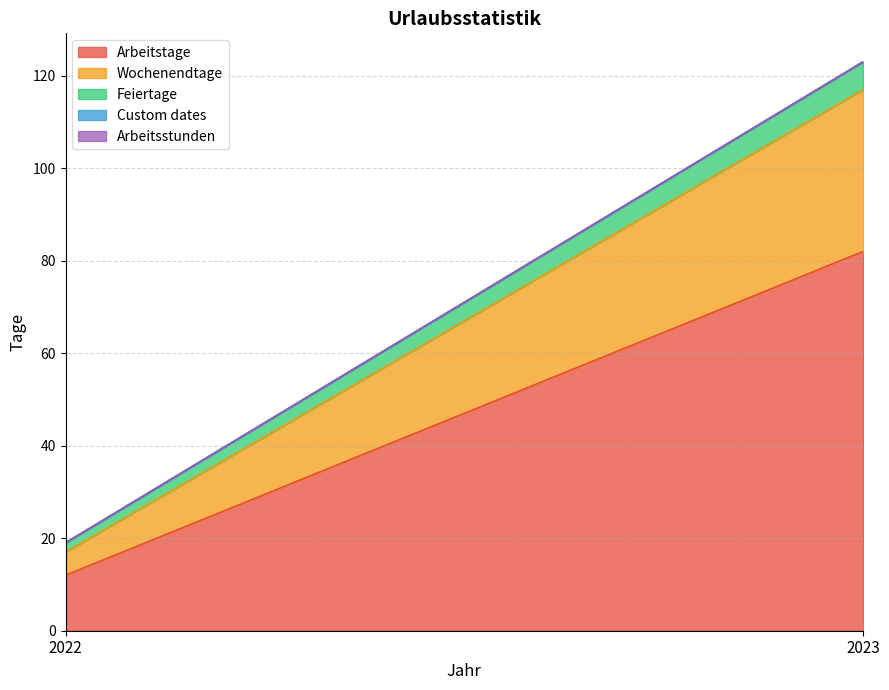

List the series in order of their peak value, lowest first.

Custom dates, Arbeitsstunden, Feiertage, Wochenendtage, Arbeitstage